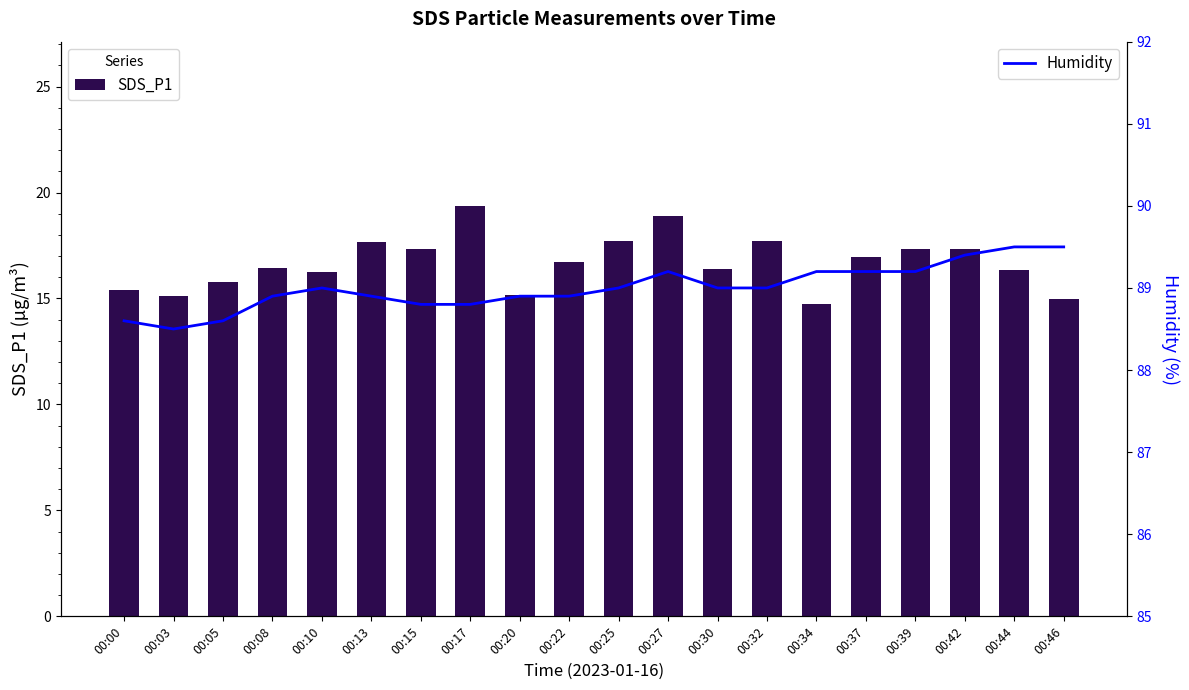

What is the value of the Humidity bar at the 16th from the left?

89.2